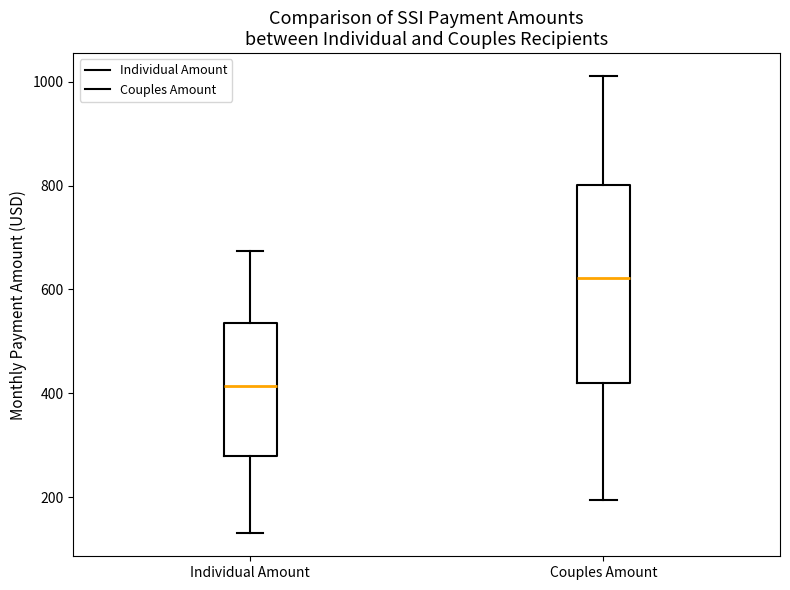

Which box's median line is the lowest?

Individual Amount